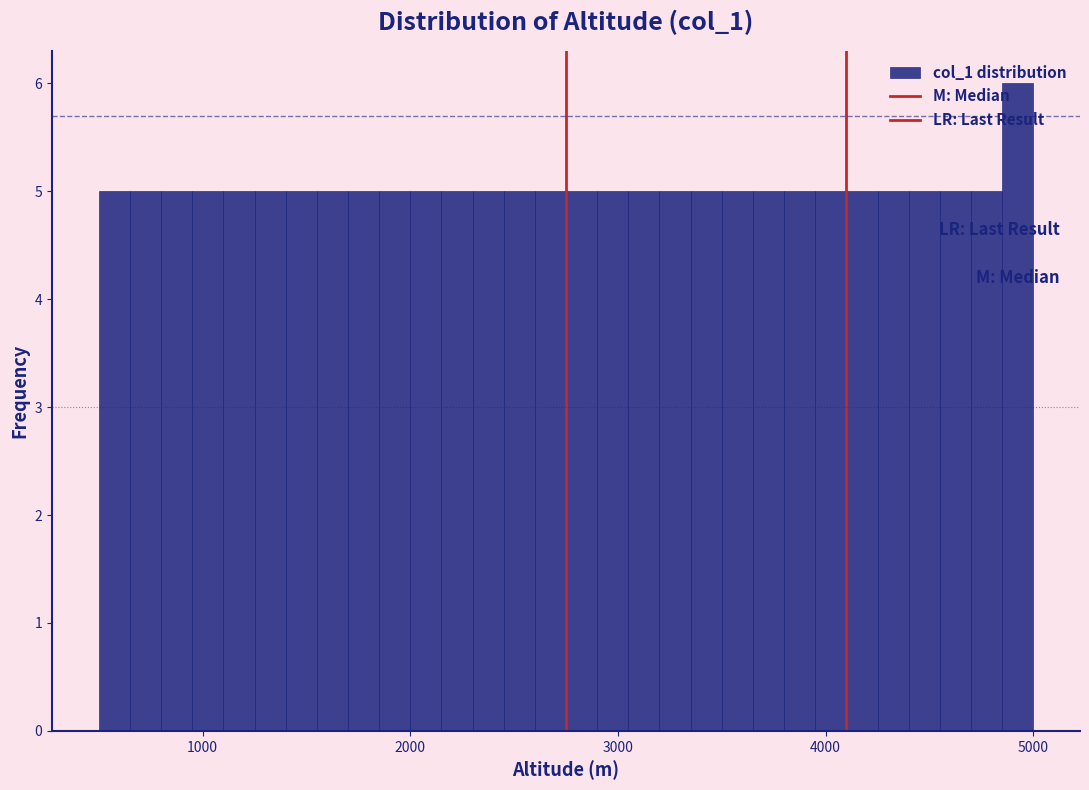

Around what value on the x-axis is the tallest bar? Give the approximate position of its centre, as read against the axis.

4900